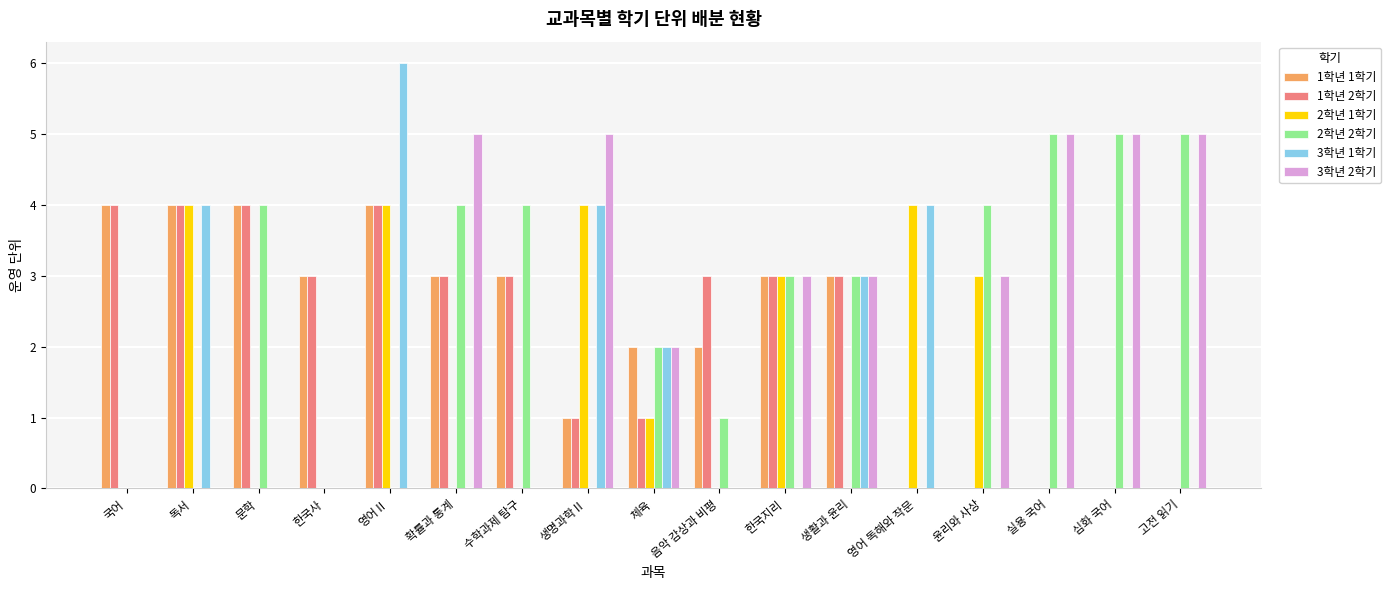

Is the value of 1학년 1학기 at 음악 감상과 비평 greater than the value of 3학년 2학기 at 문학?

Yes